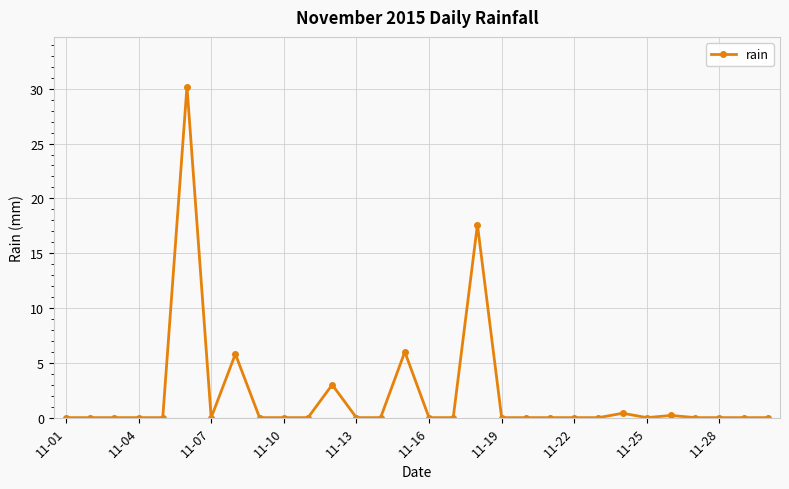

What is the sum of all values?

63.2